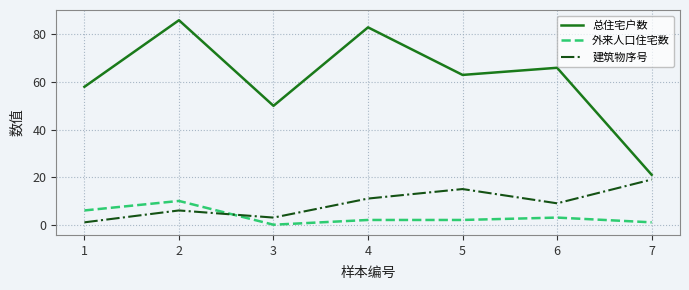

What is the total value across all series at 7?

41